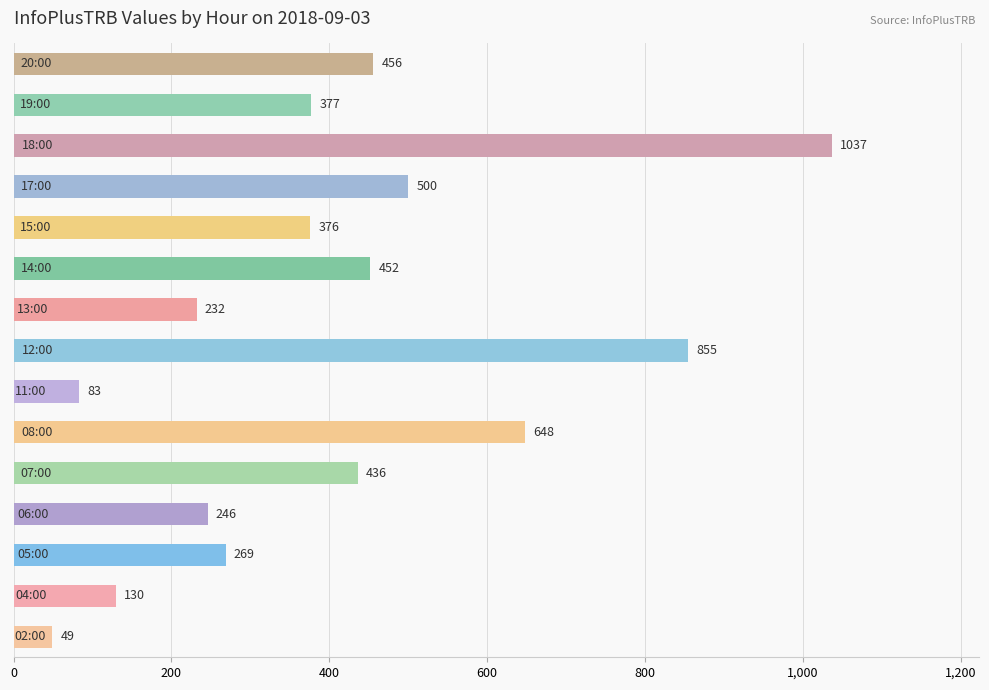

What is the greatest value displayed?

1037